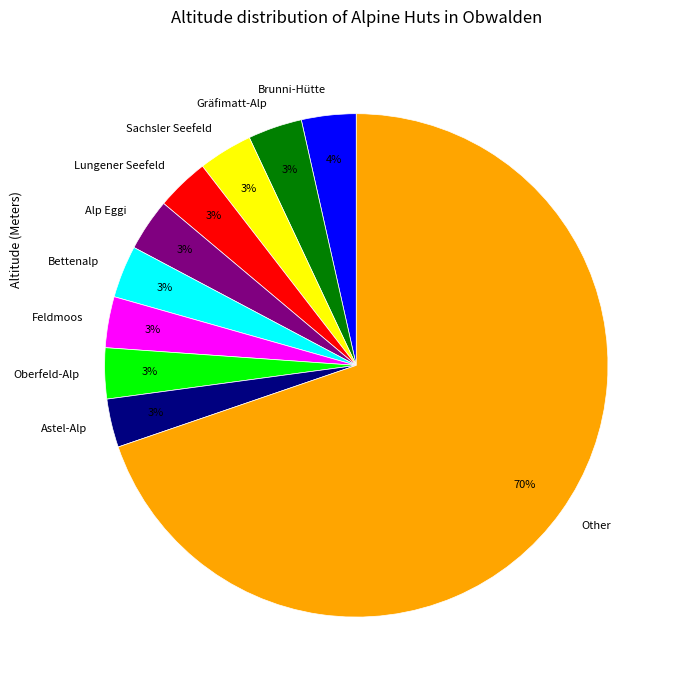

Do Gräfimatt-Alp and Oberfeld-Alp together represent more than half of the pie?

No